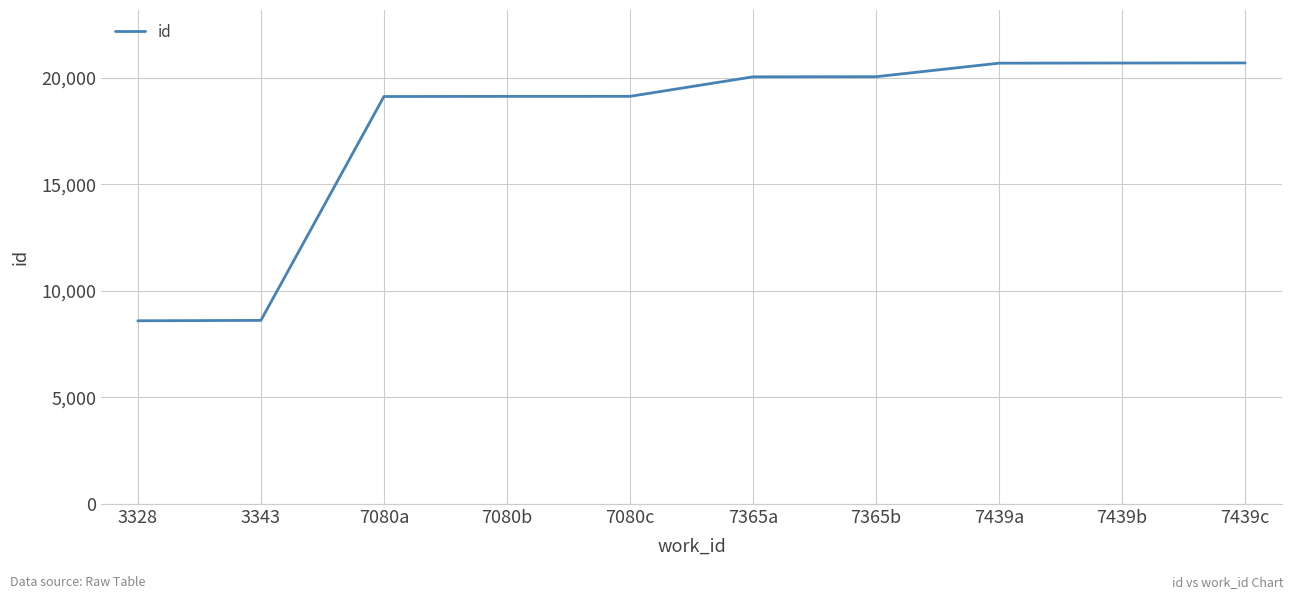

What is the smallest value displayed?

8598